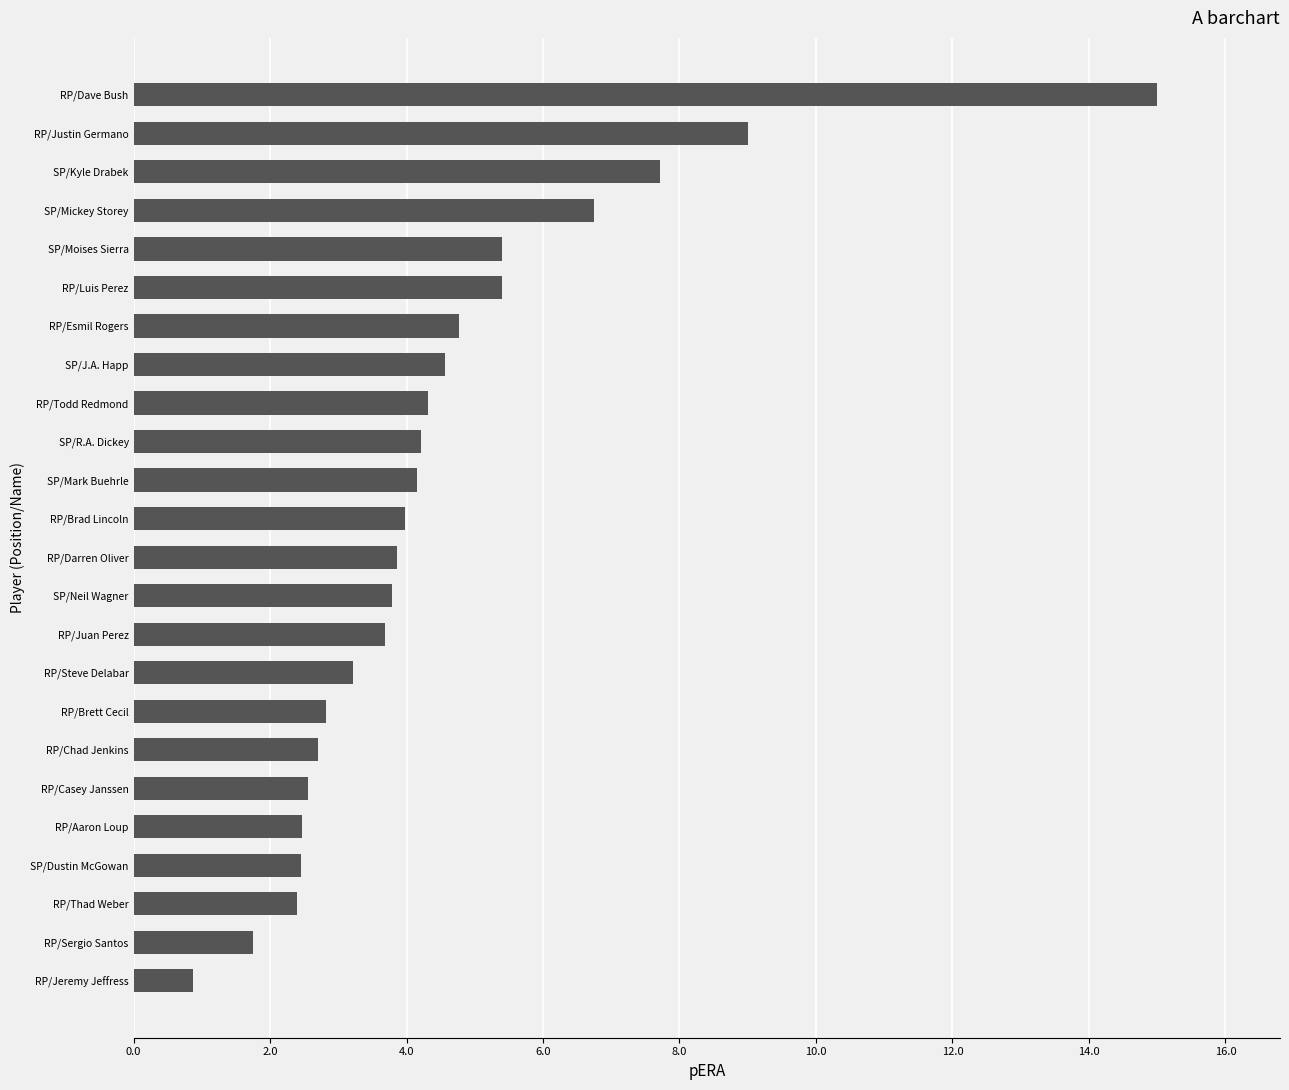

What is the change in value from RP/Brett Cecil to SP/R.A. Dickey?

+1.4